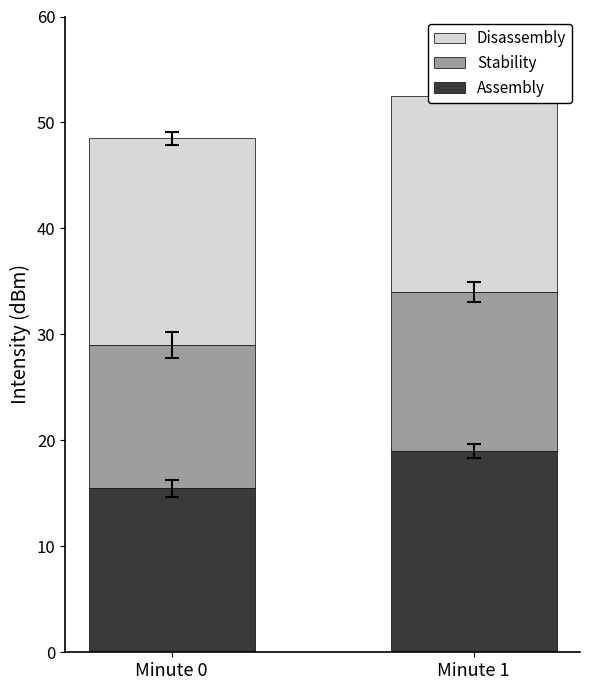

Count the number of categories in the chart.

2